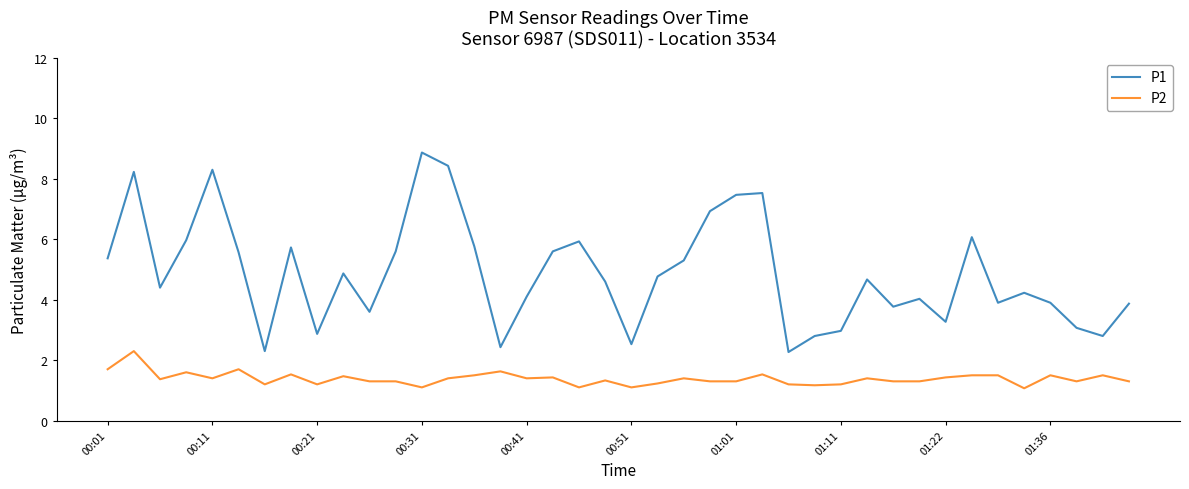

Which series has the largest total across all categories?

P1